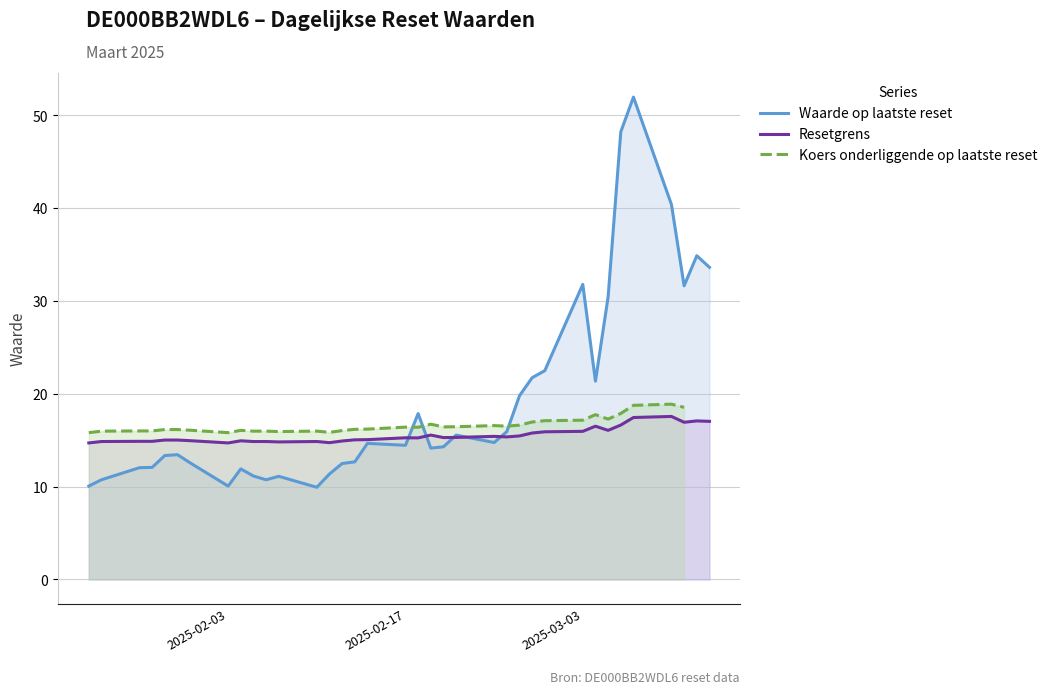

What is the maximum value for Resetgrens?

17.5